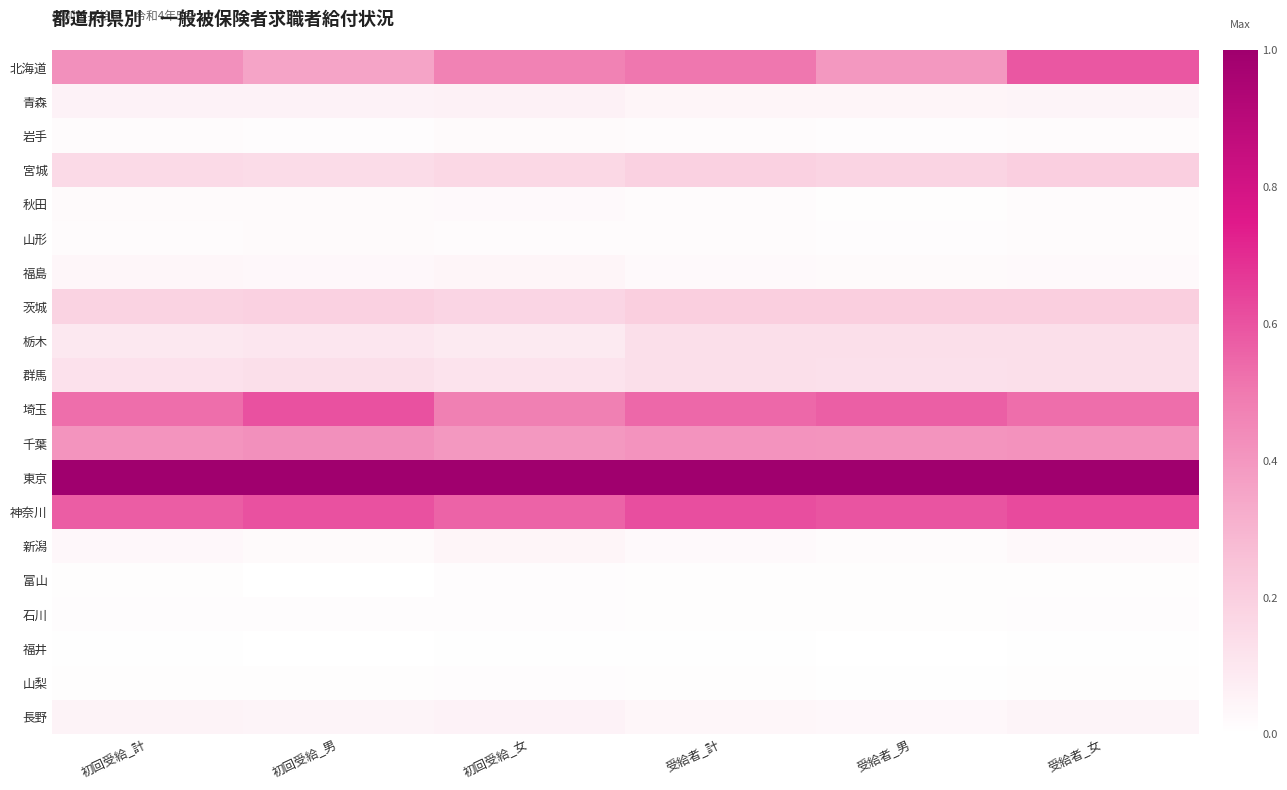

List the series in order of their peak value, lowest first.

福井, 山梨, 富山, 石川, 岩手, 山形, 秋田, 福島, 新潟, 長野, 青森, 群馬, 栃木, 宮城, 茨城, 千葉, 北海道, 埼玉, 神奈川, 東京